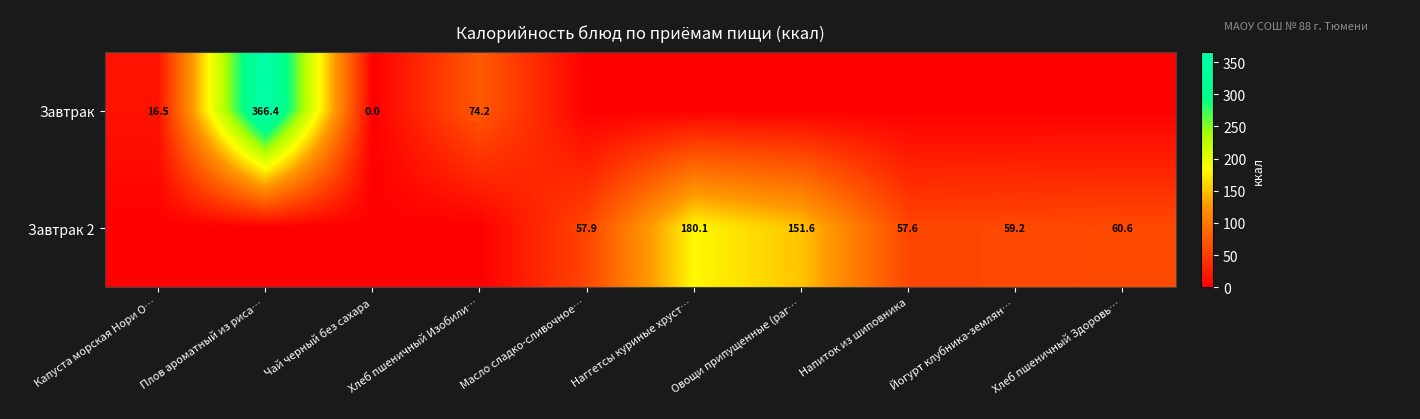

Rank the series by their maximum value, from lowest to highest.

Завтрак 2, Завтрак